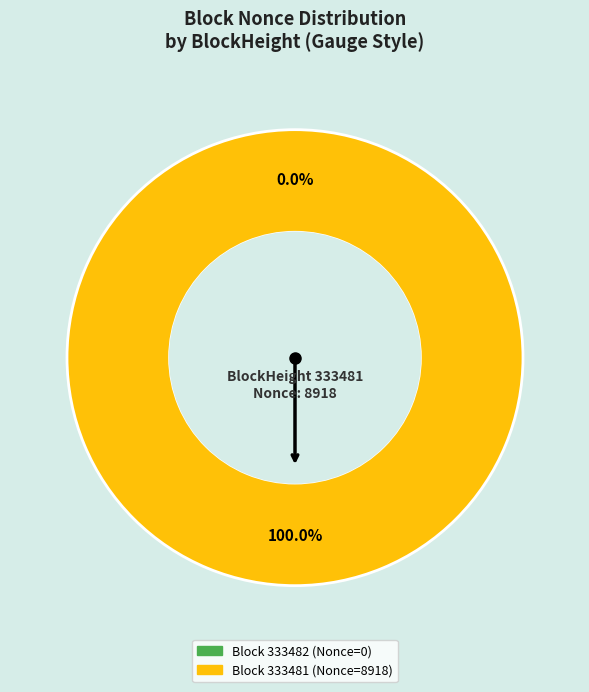

Is there any slice that represents more than half of the pie?

Yes